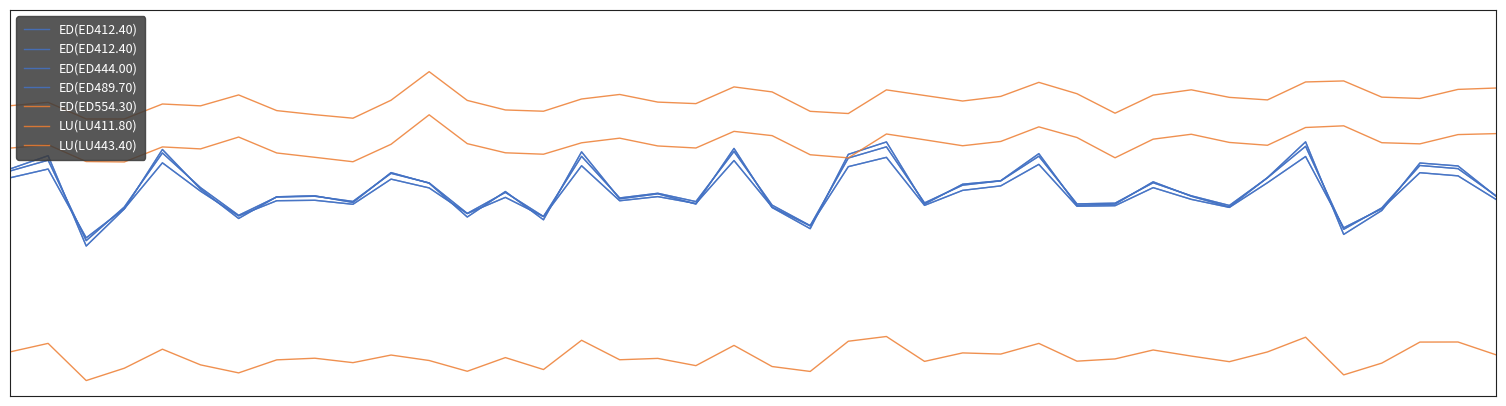

What is the difference between the highest and lowest values at 19?

0.8